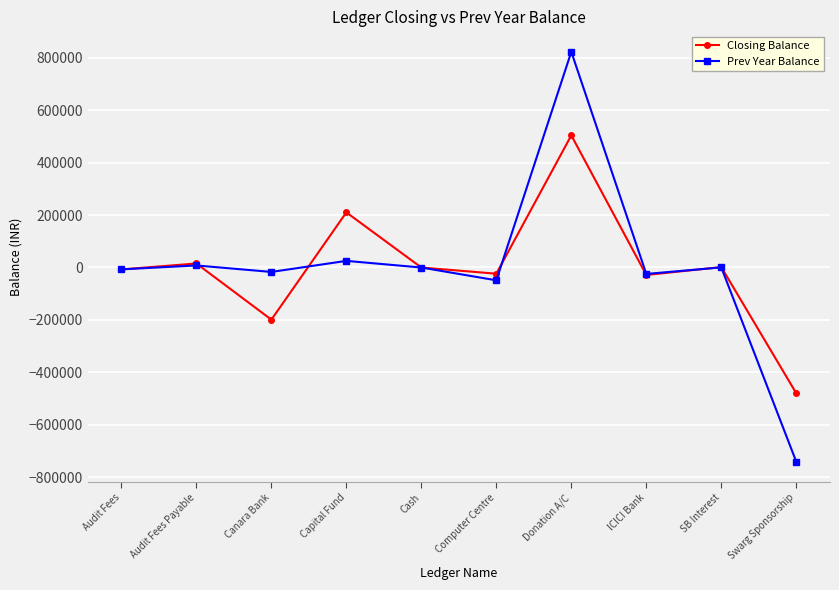

After their last crossing, which series has the higher values: Prev Year Balance or Closing Balance?

Closing Balance